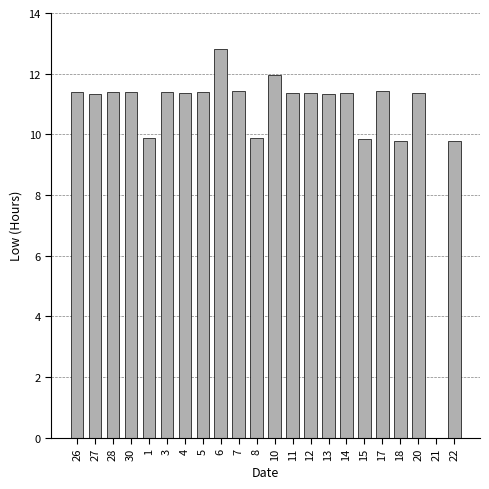

How many positive values are there?

21